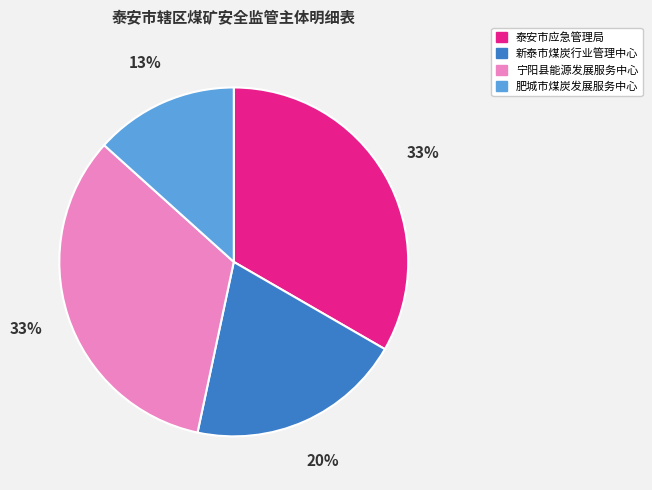

Is 泰安市应急管理局 the majority of the pie?

No